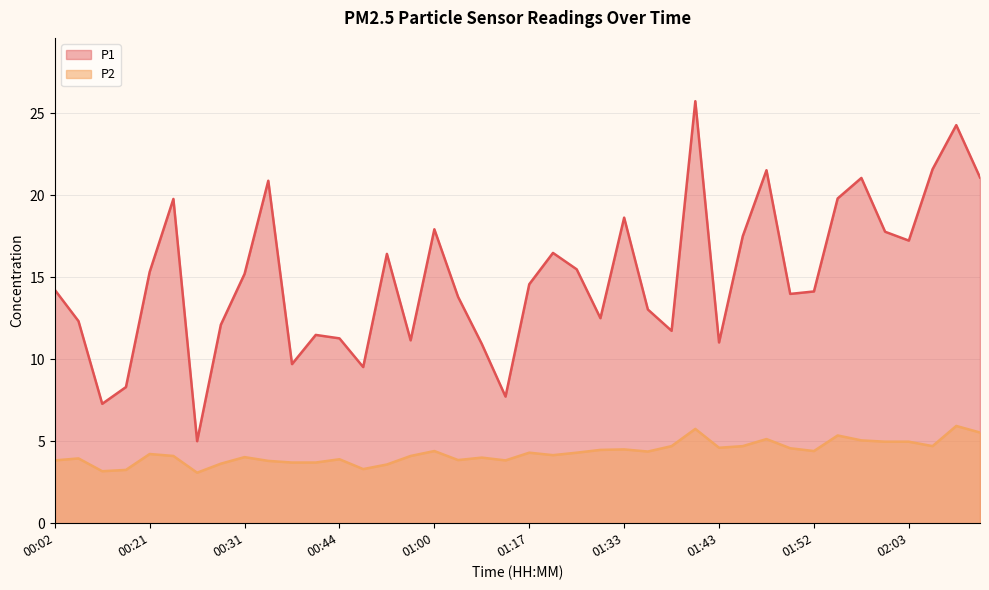

Between 00:36 and 01:28, which is larger?

01:28